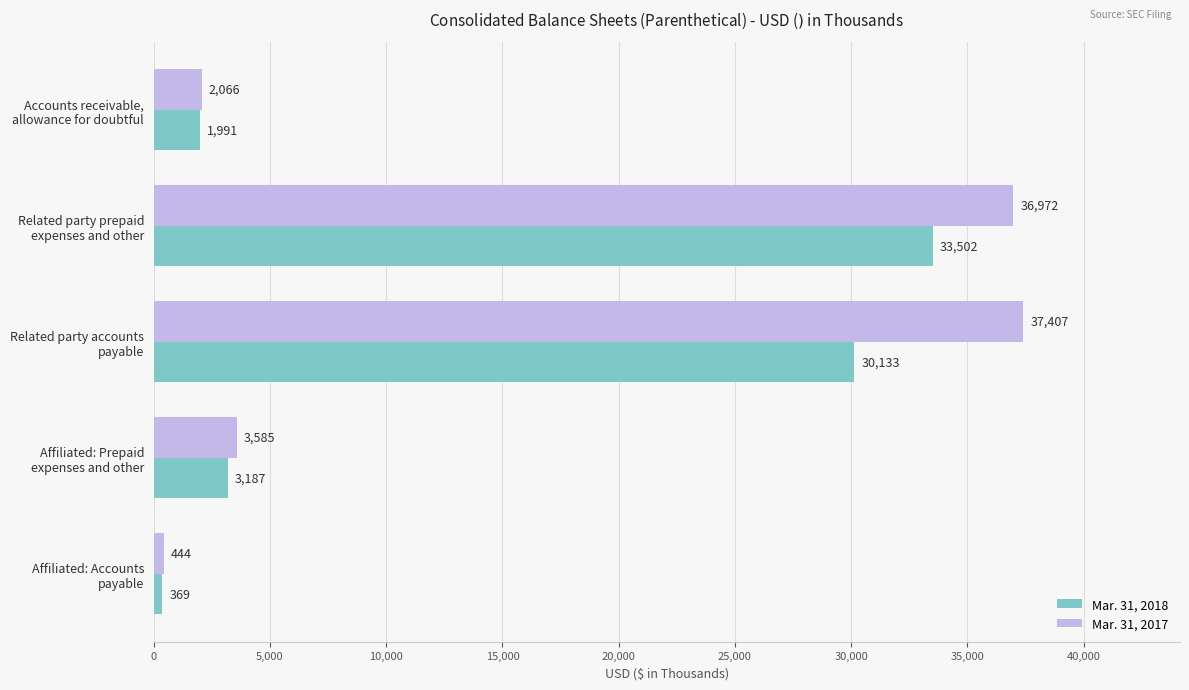

What are all the series names shown in the legend?

Mar. 31, 2018, Mar. 31, 2017